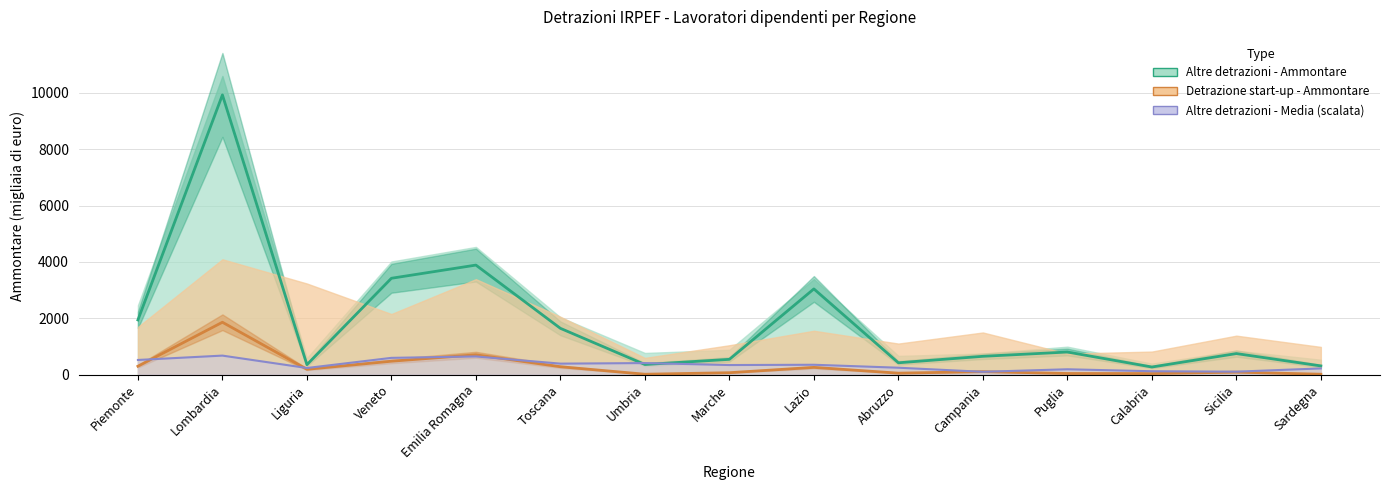

Reading right to left, what are all the values shown in this chart?

Altre detrazioni - Ammontare: 309	747	270	802	650	420	3042	542	359	1643	3888	3420	353	9928	1941
Altre detrazioni - Media: 220	105	120	190	100	245	350	340	410	390	645	595	235	675	520
Detrazione start-up - Ammontare: 14	88	38	40	106	52	257	68	14	280	704	476	189	1859	298